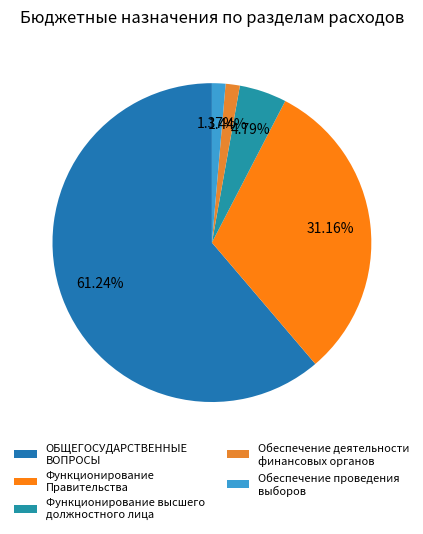

True or false: Обеспечение проведения выборов accounts for 1% of the total.

True